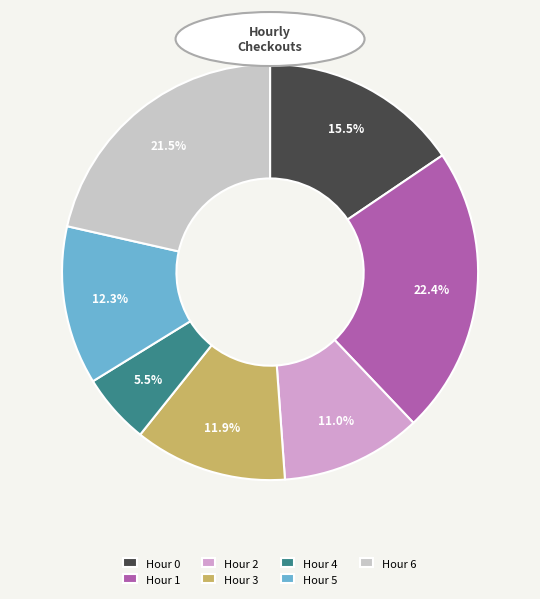

How many segments does this pie chart have?

7